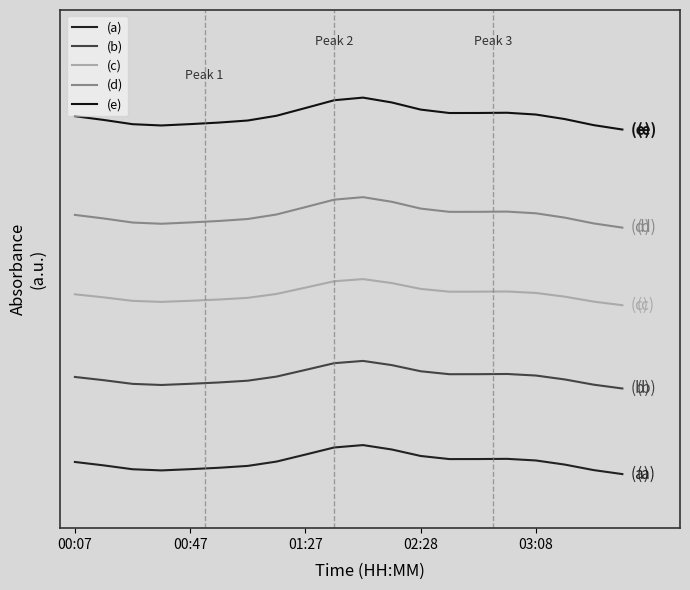

Rank the series by their maximum value, from highest to lowest.

(e), (d), (c), (b), (a)